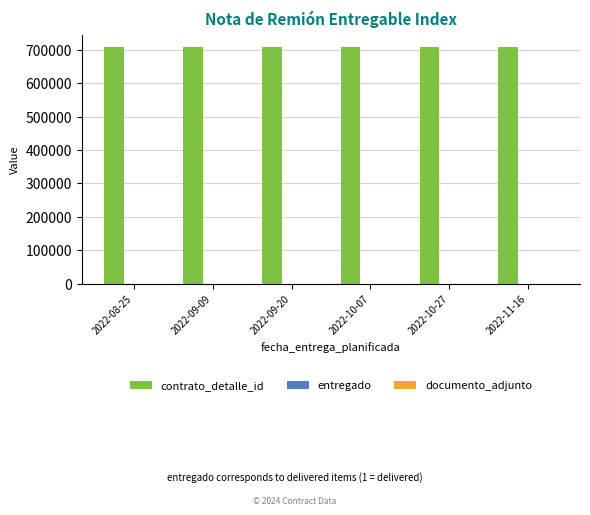

How many groups of bars are there?

6